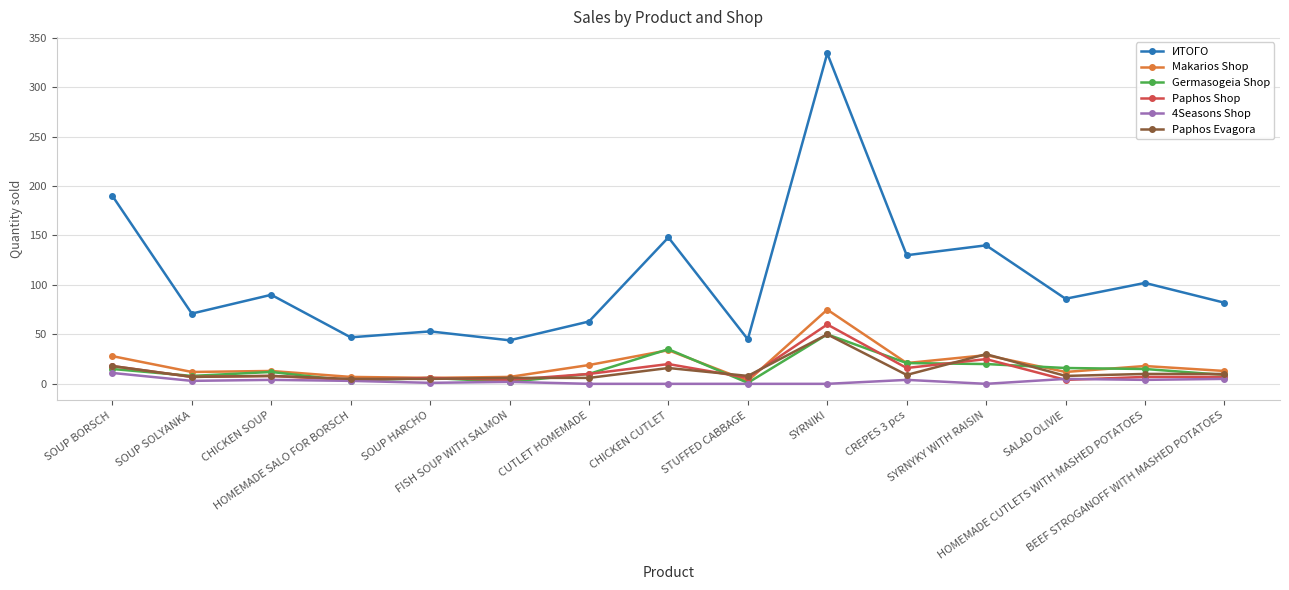

At which label does Germasogeia Shop first exceed 12?

SOUP BORSCH